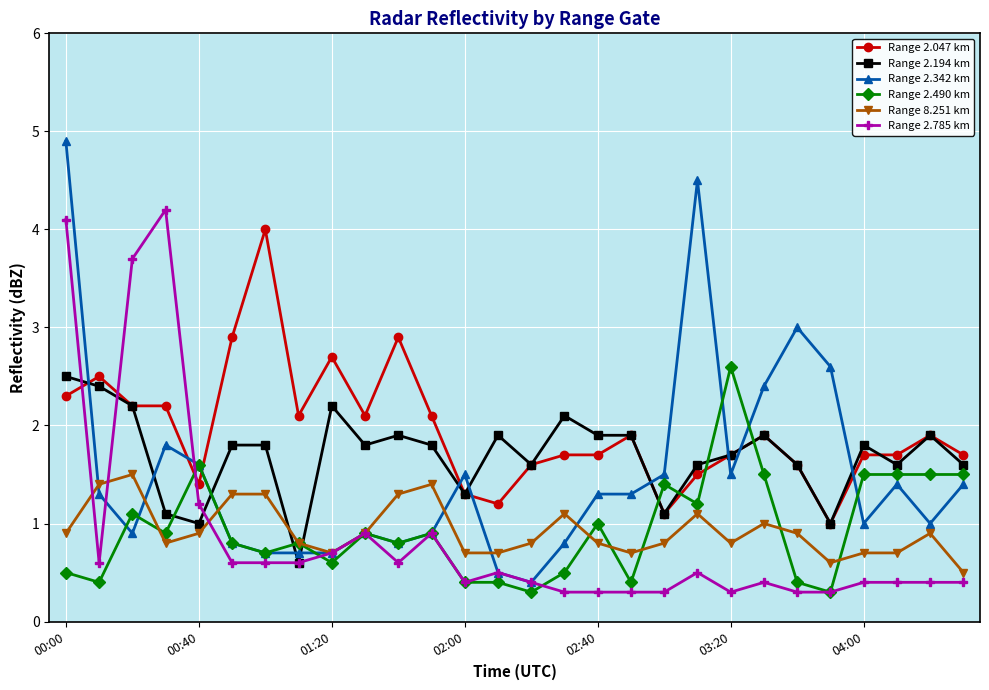

Which series has the largest range (max minus min)?

Range 2.342 km